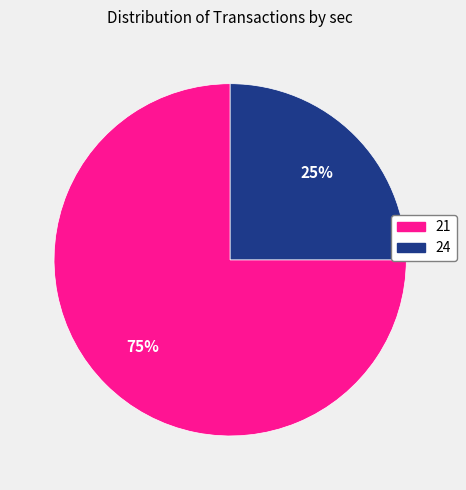

To the nearest percent, what is the difference between the largest and smallest slice percentages?

50%